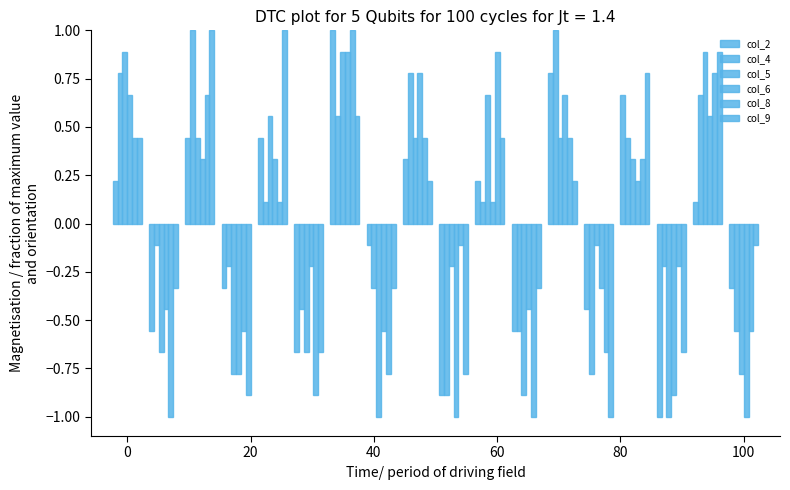

What is the difference between the maximum and second lowest values in the col_2 series?

1.9